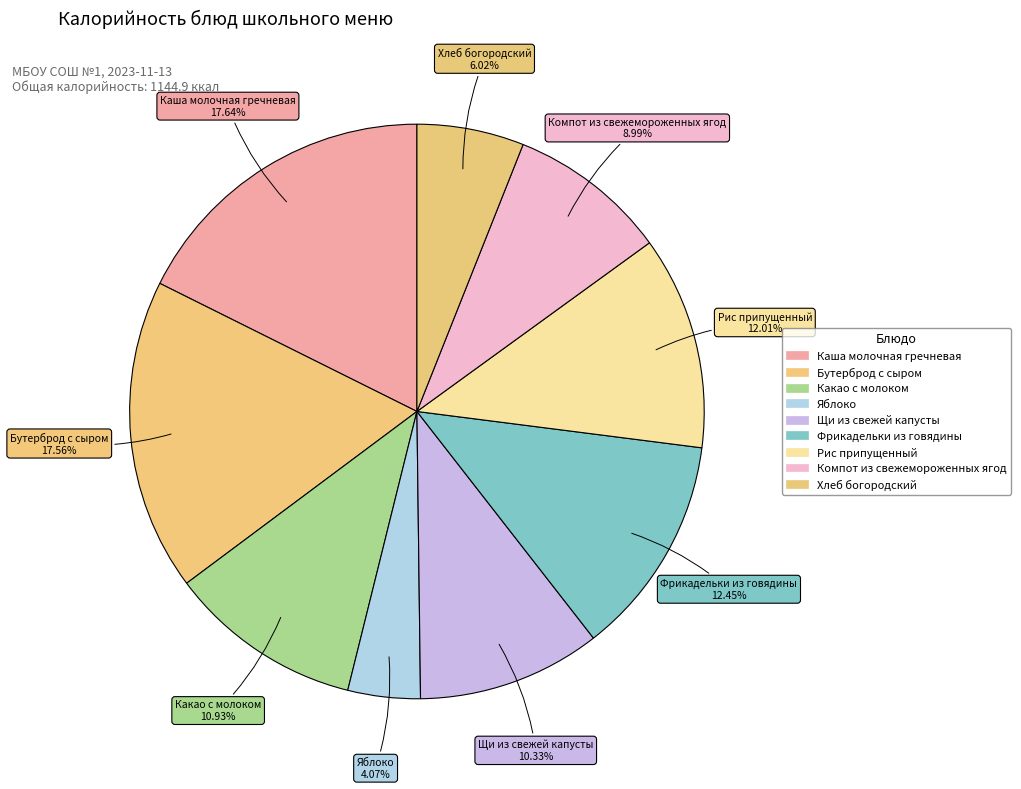

How many segments does this pie chart have?

9